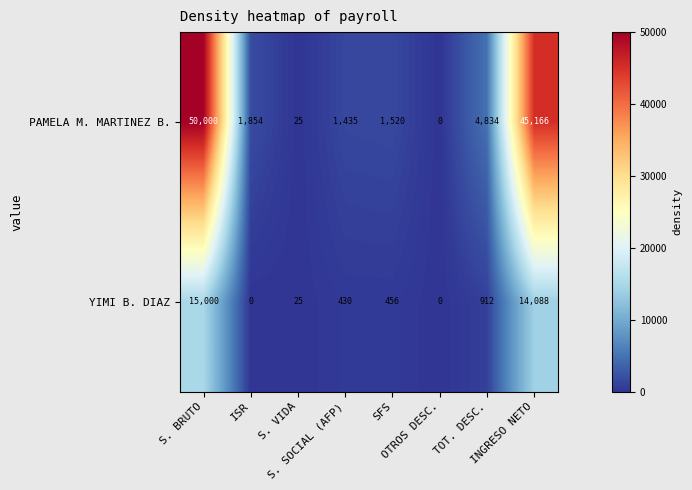

How many categories are shown in the chart?

8